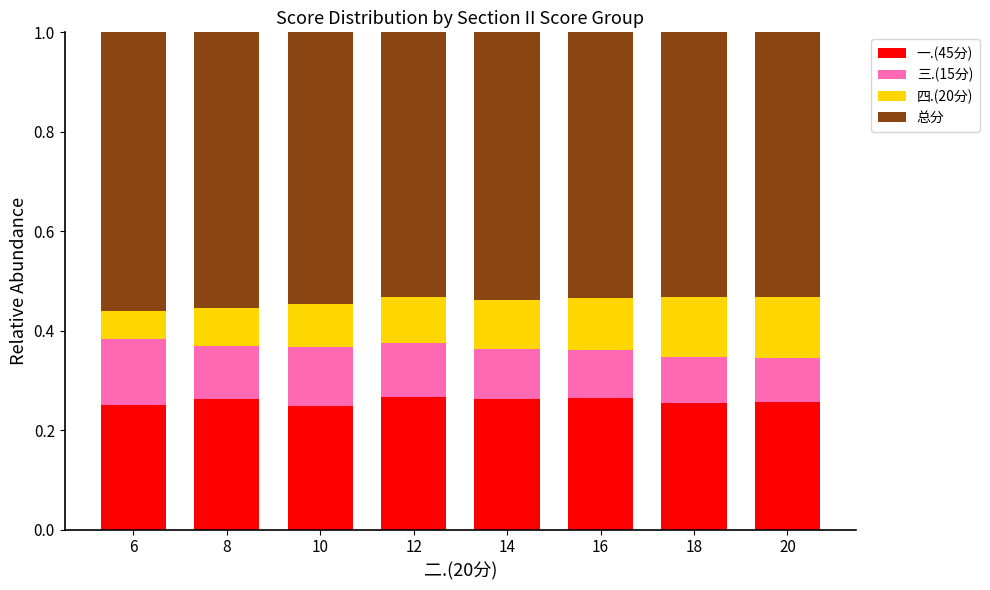

What is the total value across all series at 10?

1.0